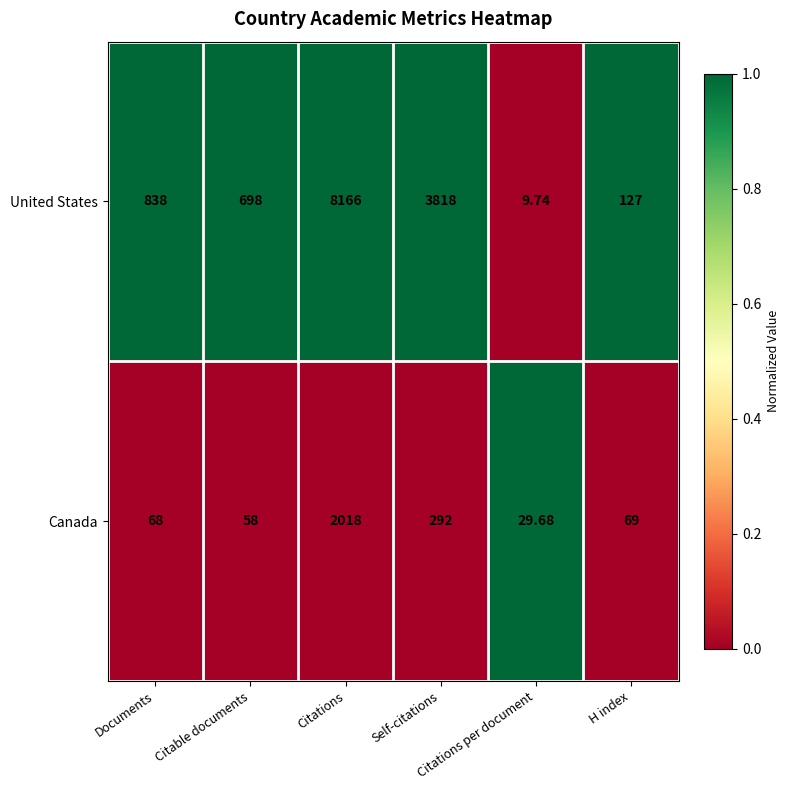

List the series in order of their peak value, lowest first.

Canada, United States